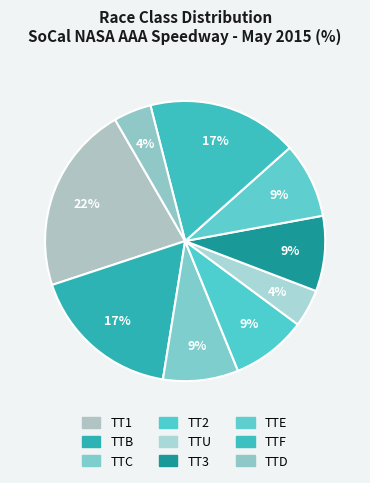

What percentage is the TTC slice, to the nearest percent?

9%